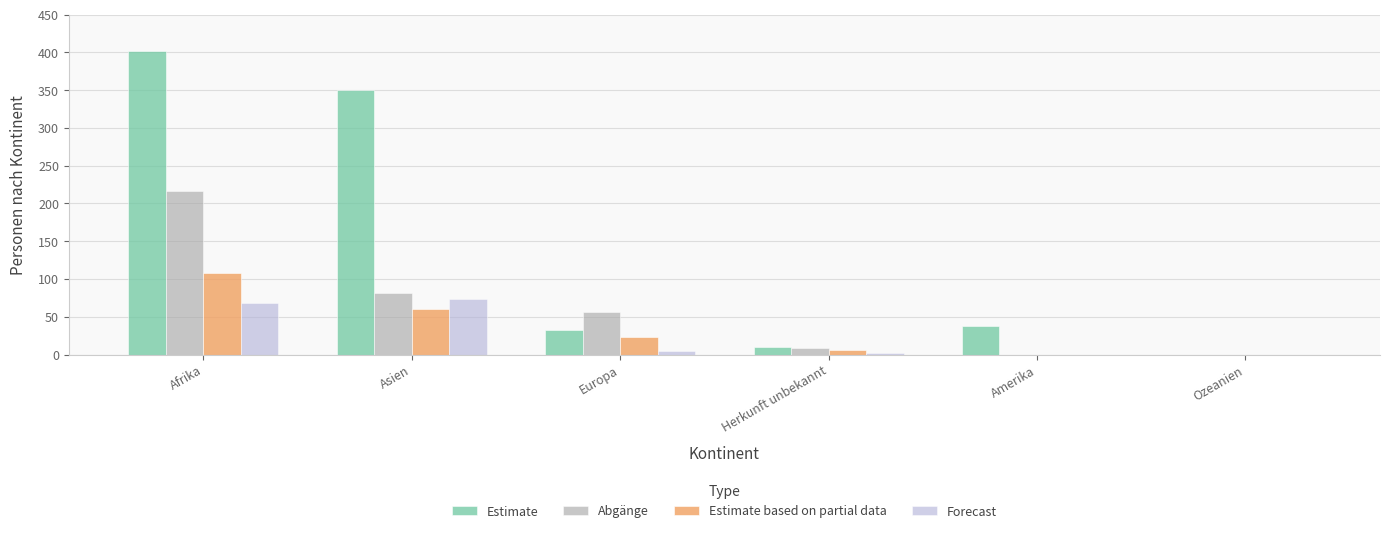

The Estimate based on partial data series shows 0 at Amerika. True or false?

True